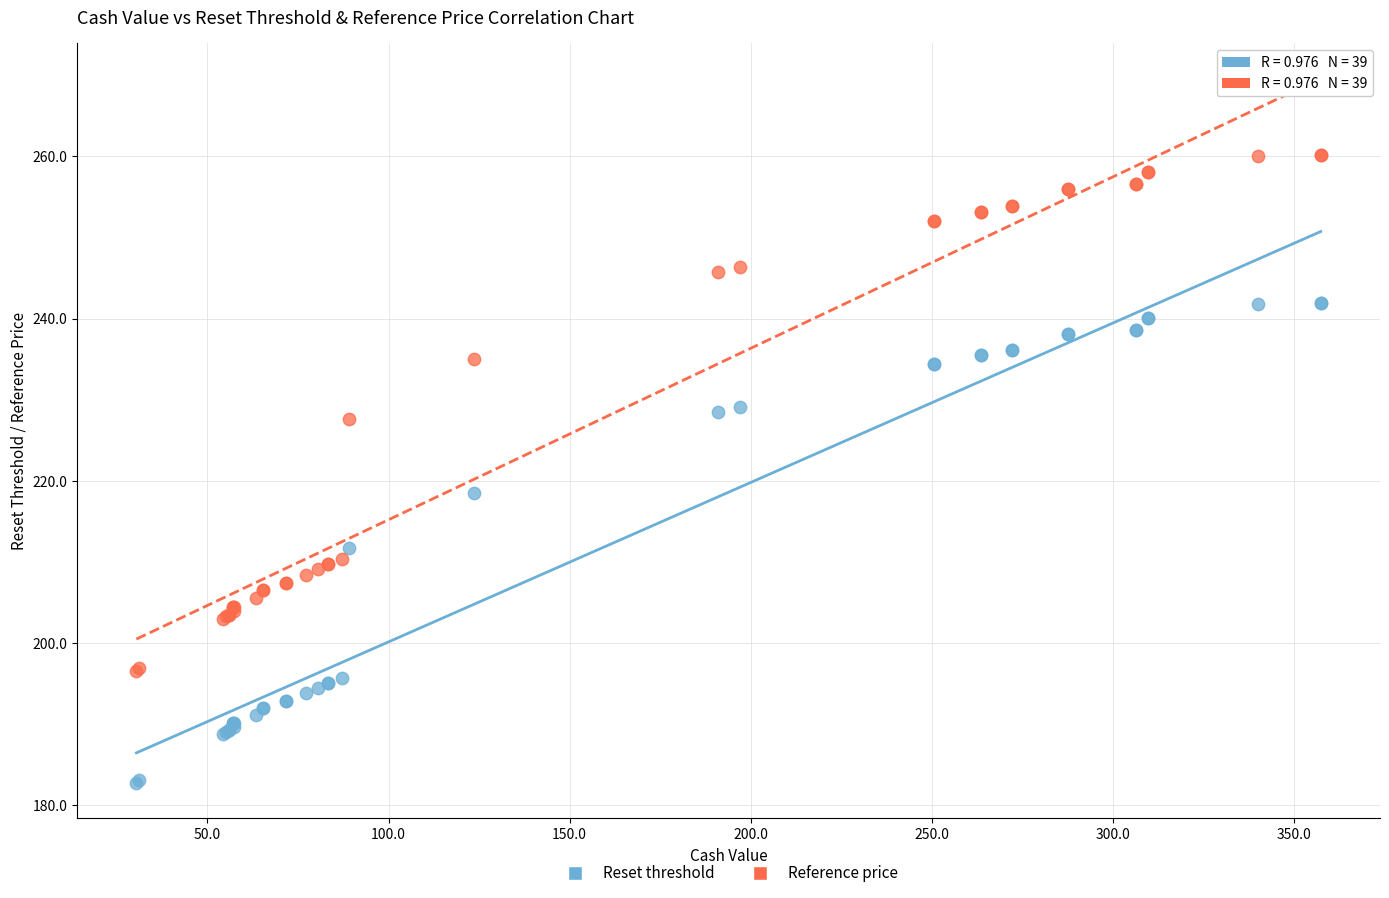

Across all series, what Y value is closest to 221?

218.6